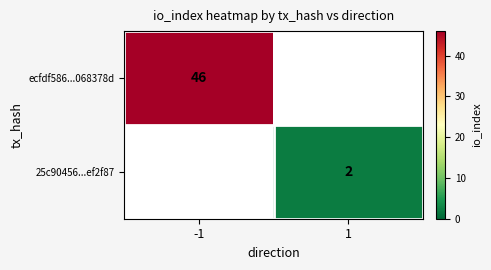

Is it true that 25c90456...ef2f87 equals 3 at 1?

False